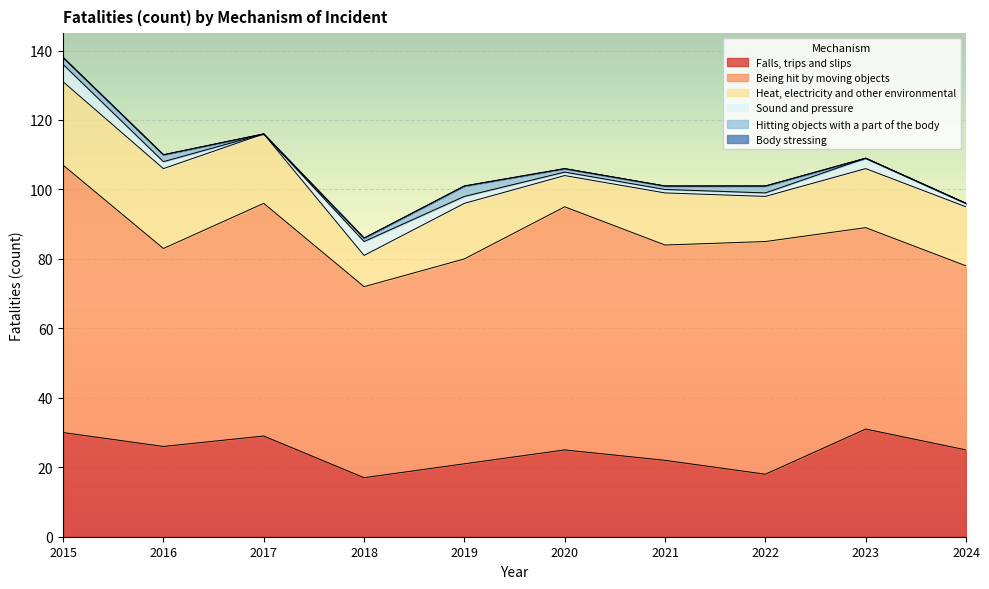

True or false: Body stressing has more than 0 points higher than both neighbors.

False